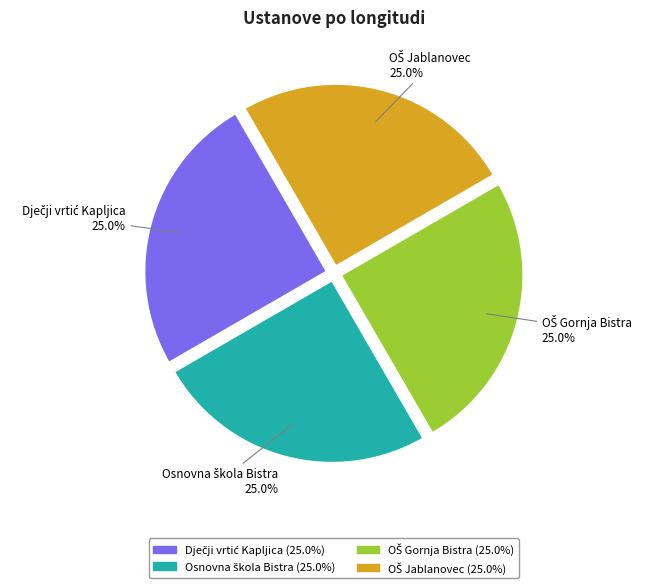

Does any single category account for the majority?

No